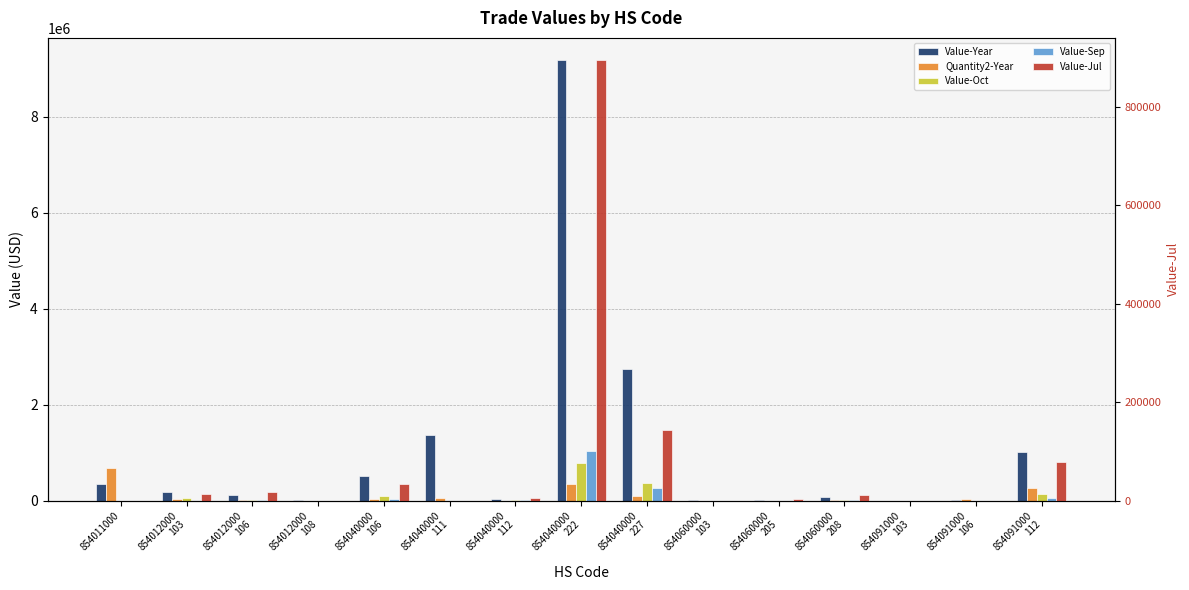

The value of Quantity2-Year at 854060000
208 is 3569. True or false?

True